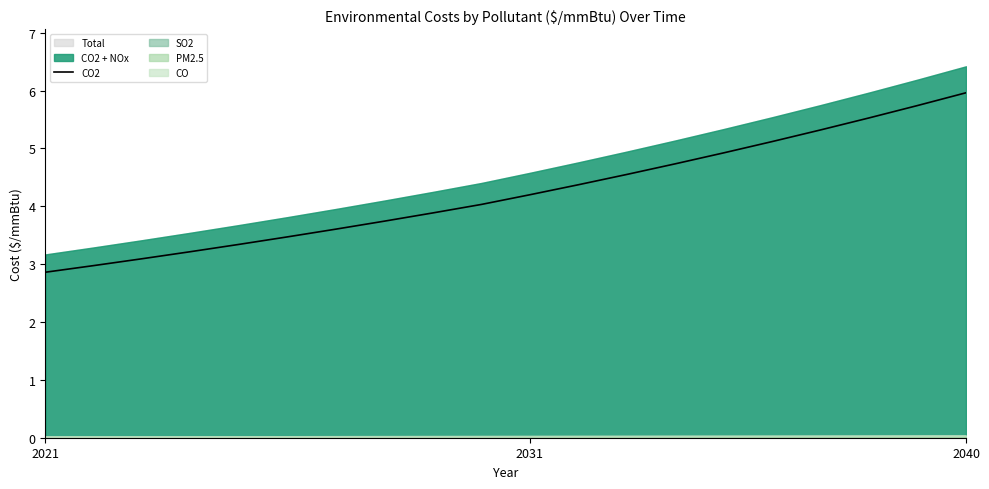

Which category has the highest value in the CO2 series?

2040